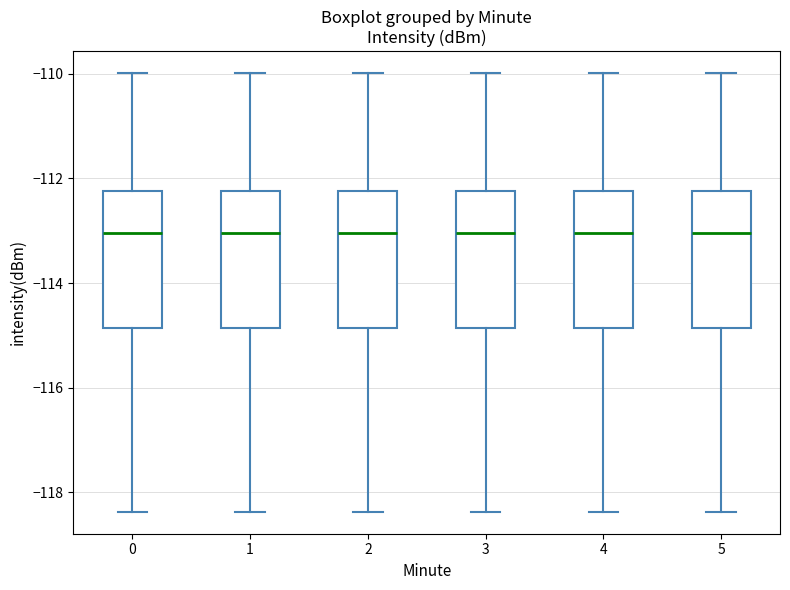

Reading left to right, transcribe this box plot: for each box, give where its median line is, the range the box spans, and where its two whiskers end, as read against the y-axis. The values are not printed on the chart, so give them approximately, as read against the axis.

0: median -113.0, box -114.8 to -112.2, whiskers -118.4 to -110.0
1: median -113.0, box -114.8 to -112.2, whiskers -118.4 to -110.0
2: median -113.0, box -114.8 to -112.2, whiskers -118.4 to -110.0
3: median -113.0, box -114.8 to -112.2, whiskers -118.4 to -110.0
4: median -113.0, box -114.8 to -112.2, whiskers -118.4 to -110.0
5: median -113.0, box -114.8 to -112.2, whiskers -118.4 to -110.0